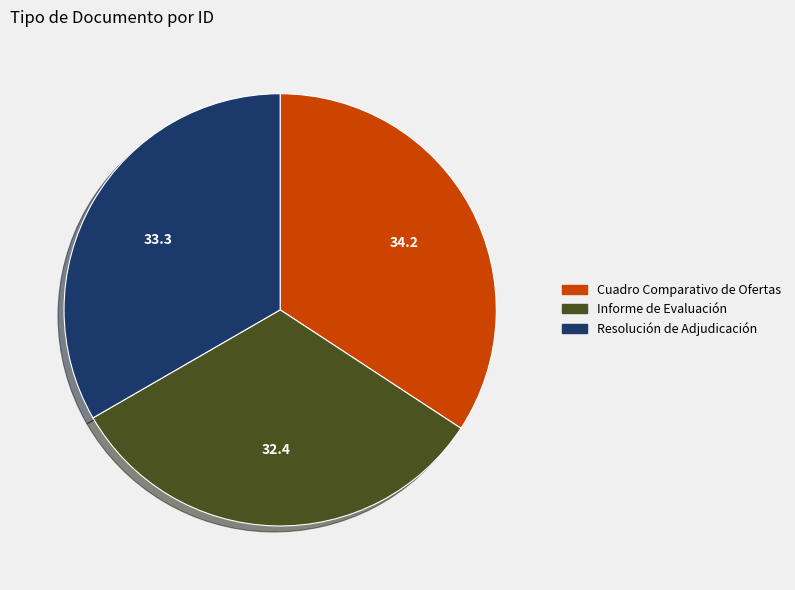

The Cuadro Comparativo de Ofertas slice represents 44% of the pie. True or false?

False